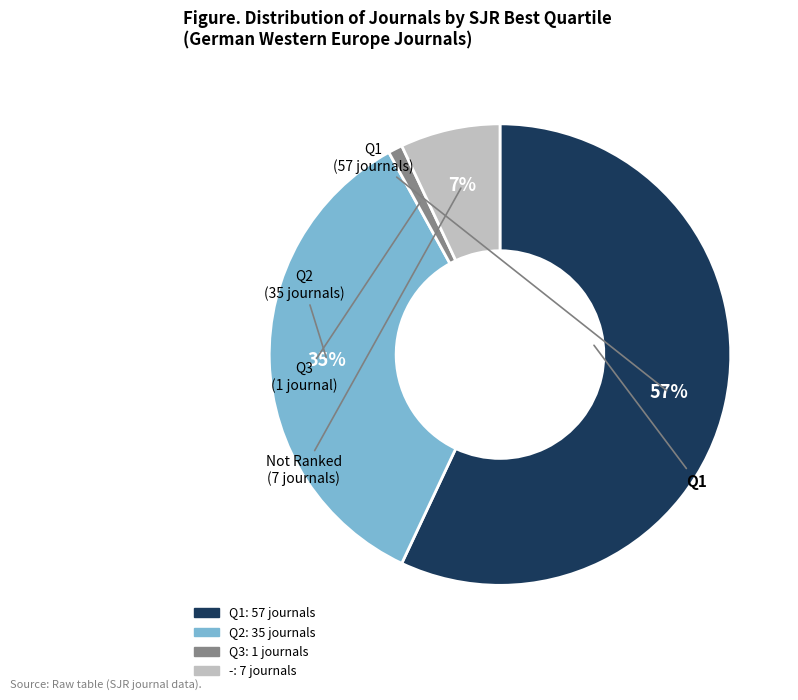

Which category accounts for the majority?

Q1